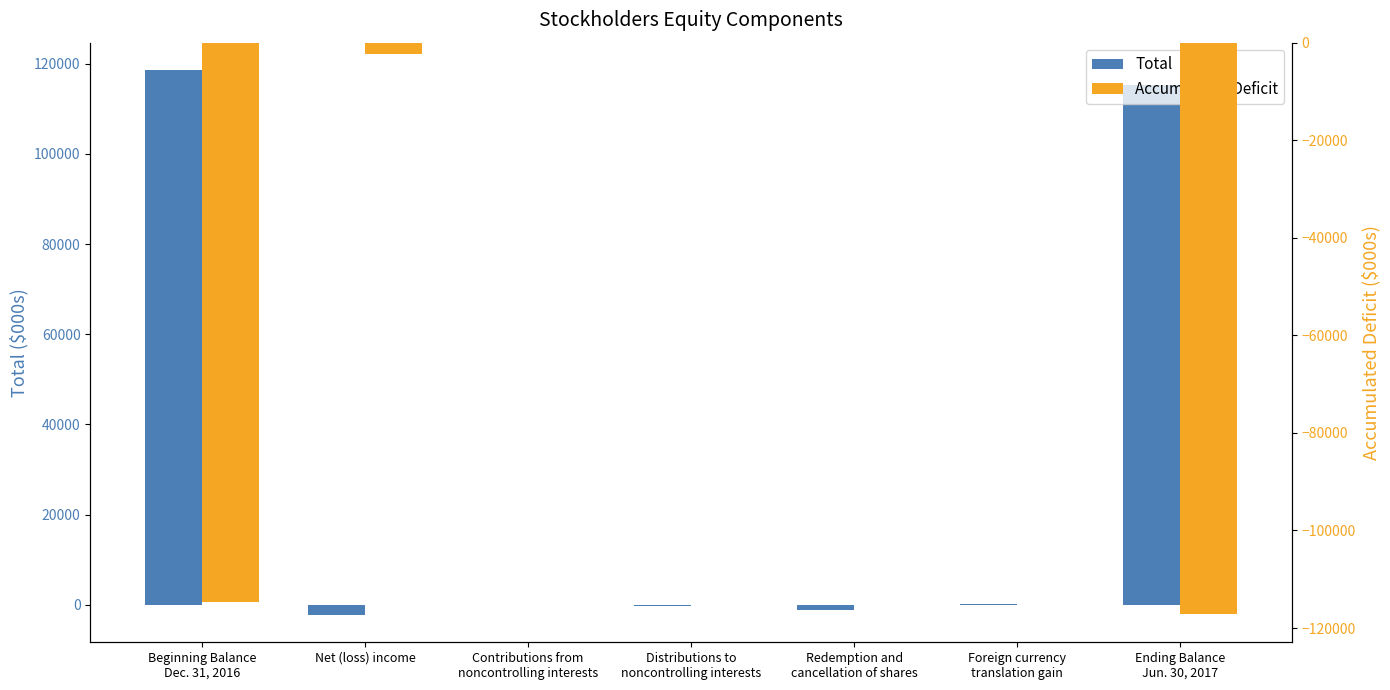

What is the difference between the maximum and minimum values in the Accumulated Deficit series?

117061